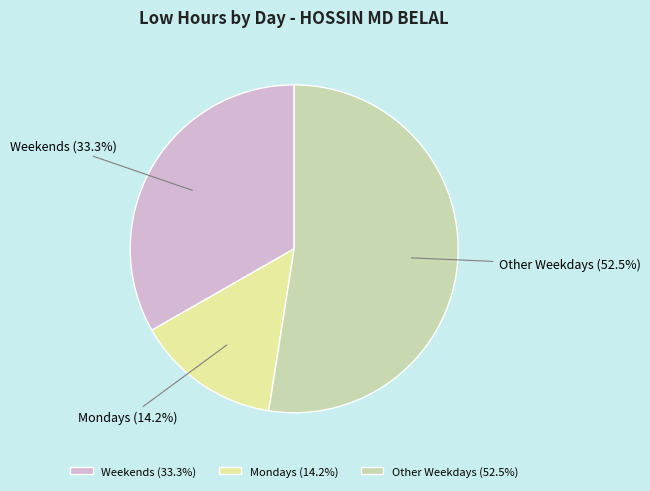

Combined, do Mondays and Other Weekdays account for over 50%?

Yes